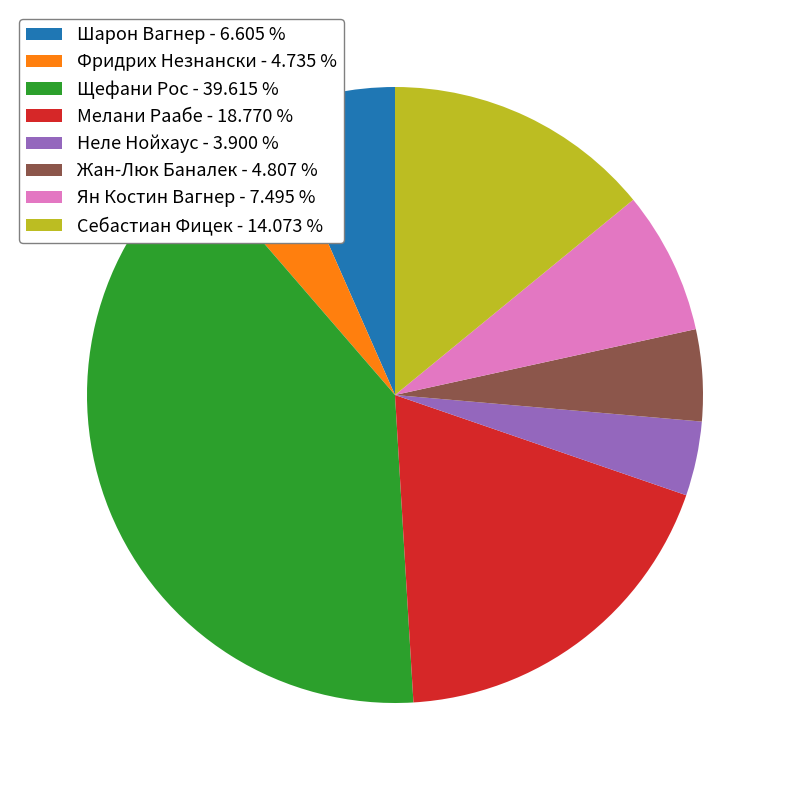

Between Шарон Вагнер - 6.605 % and Щефани Рос - 39.615 %, which is larger?

Щефани Рос - 39.615 %